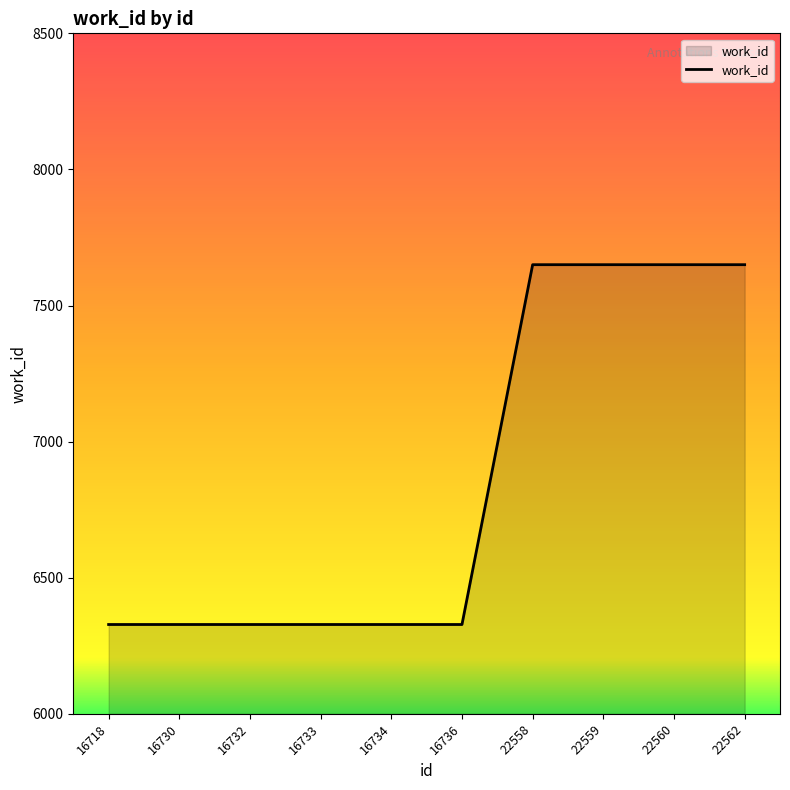

What is the maximum value shown in the chart?

7650